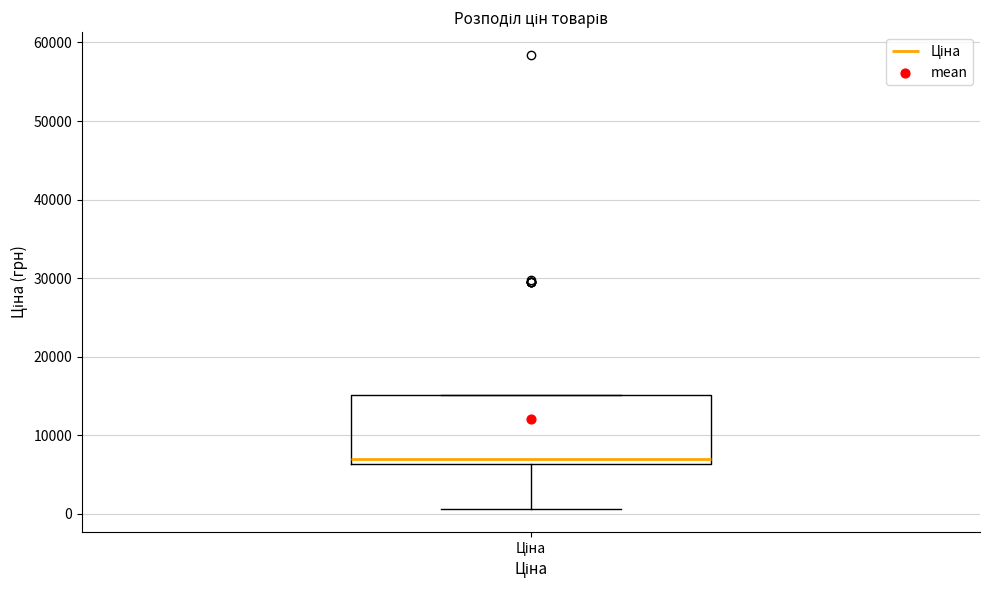

Transcribe this box plot: give where the median line is, the range the box spans, and where the two whiskers end, as read against the y-axis. The values are not printed on the chart, so give them approximately, as read against the axis.

median 7000, box 6000 to 15000, whiskers 1000 to 15000